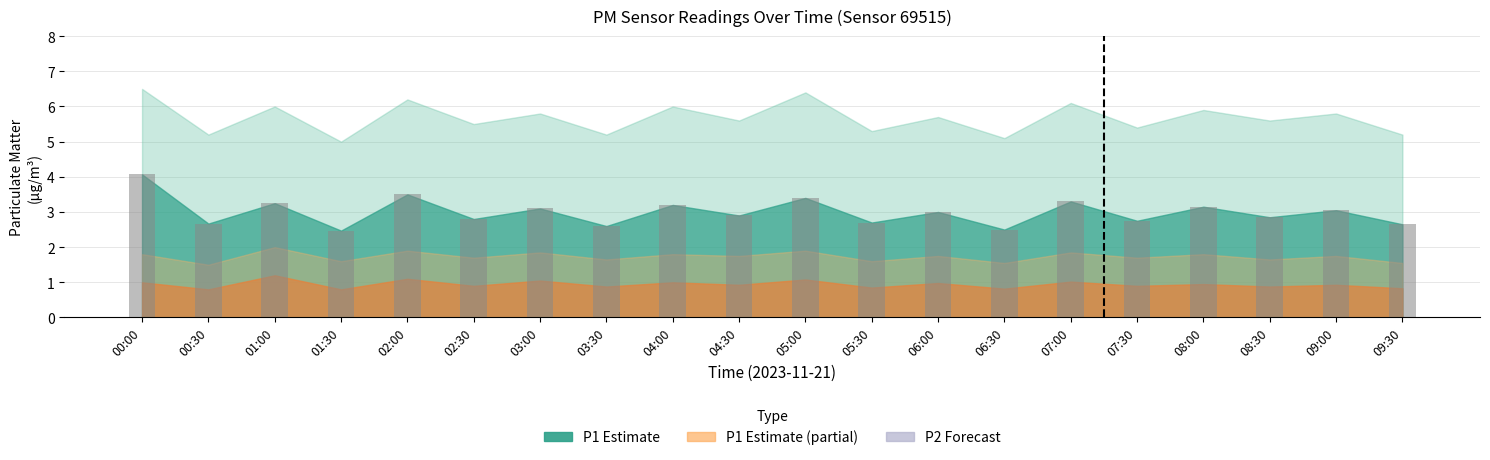

What is the difference between the second highest and second lowest values?

1.0